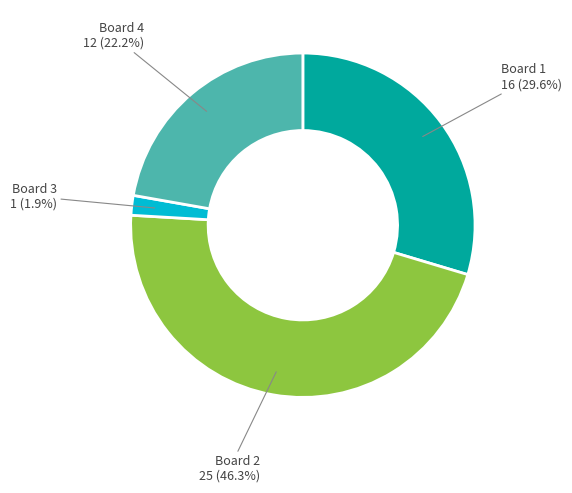

Does any single category account for the majority?

No